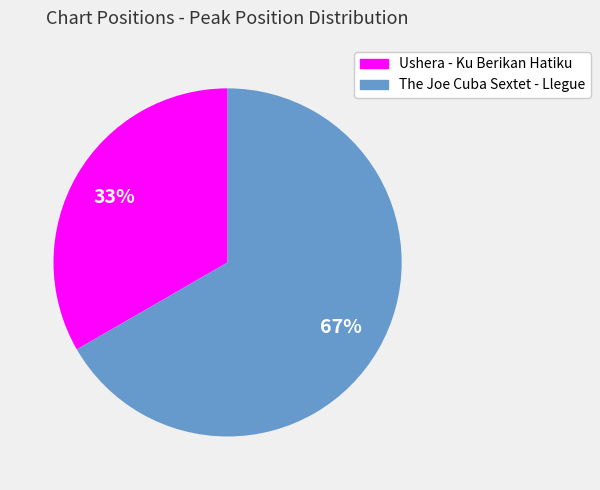

Which slice represents more than half of the pie?

The Joe Cuba Sextet - Llegue